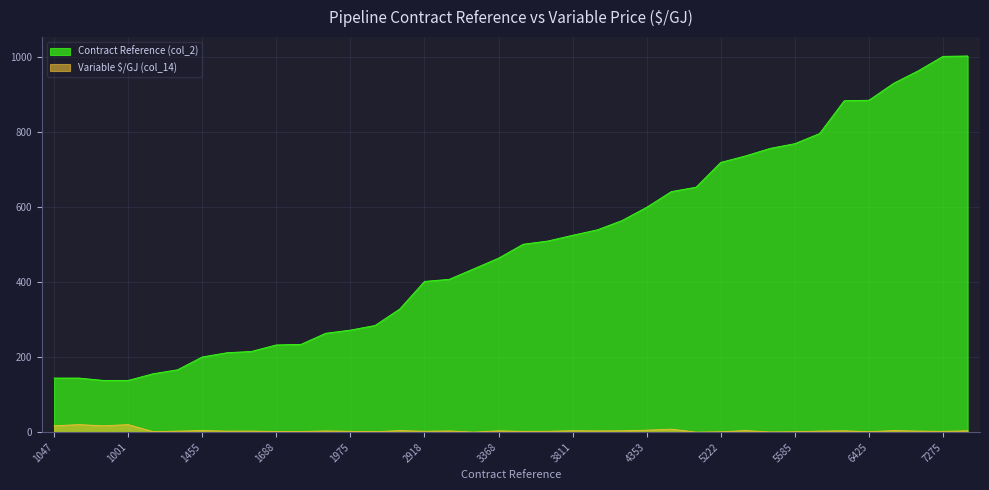

Is it true that Contract Reference (col_2) equals 1803.7 at 7275?

False